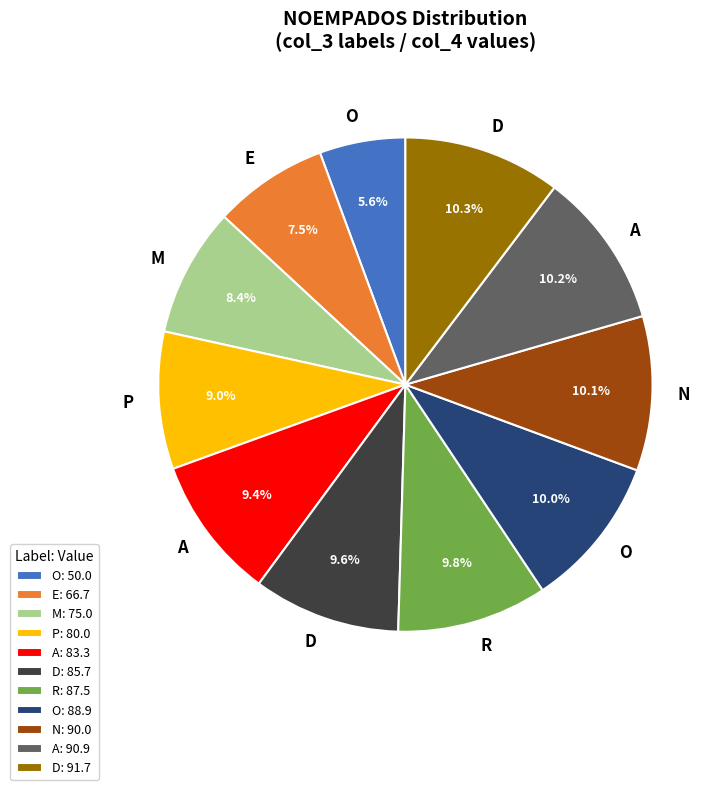

How many segments does this pie chart have?

11